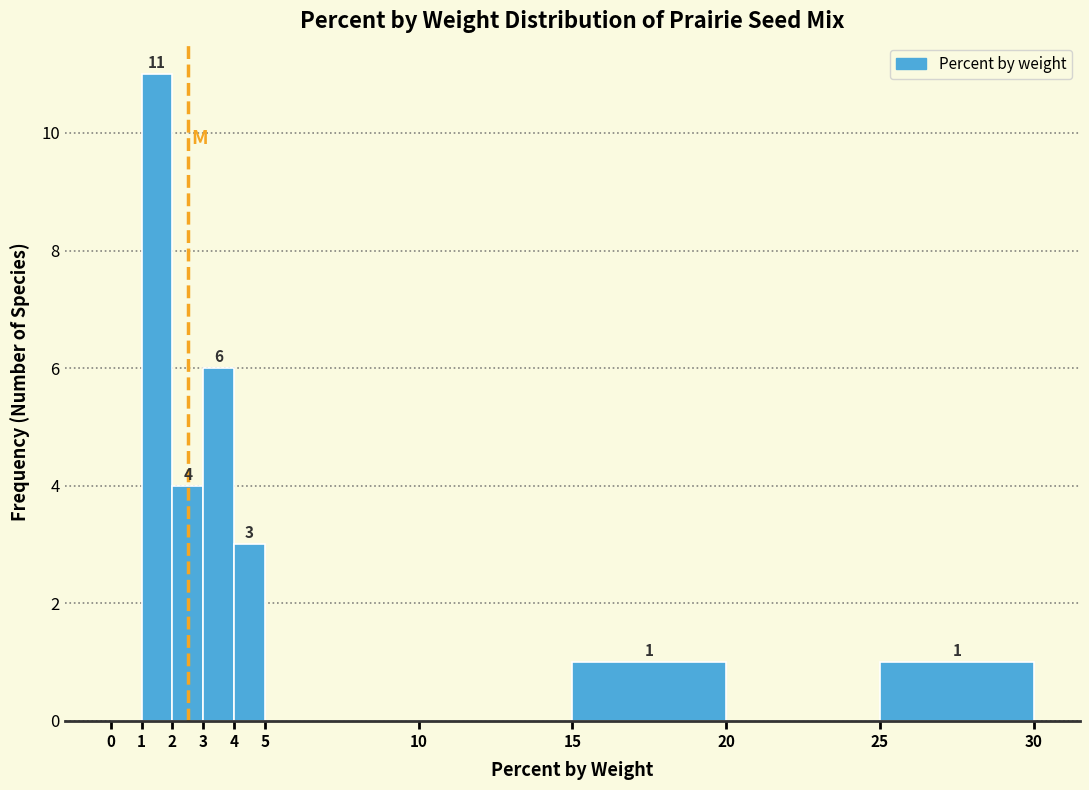

Which range on the x-axis has the tallest bar?

1 to 2